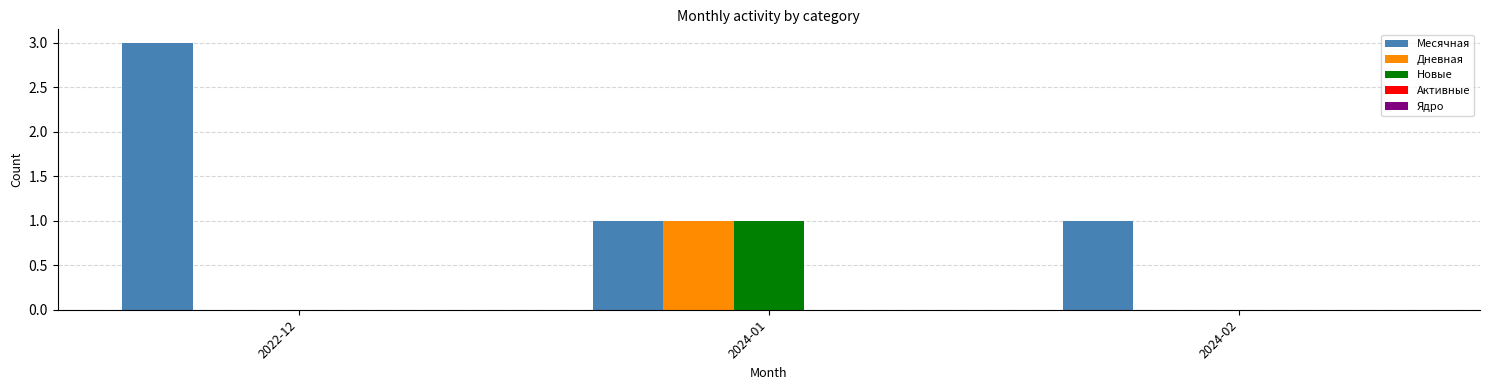

The value of Дневная at 2024-02 is 1. True or false?

False